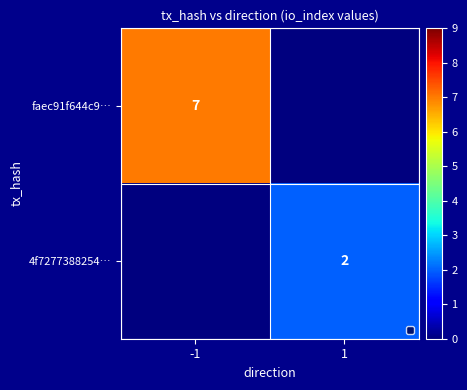

Which has a higher value, 1 or -1?

-1